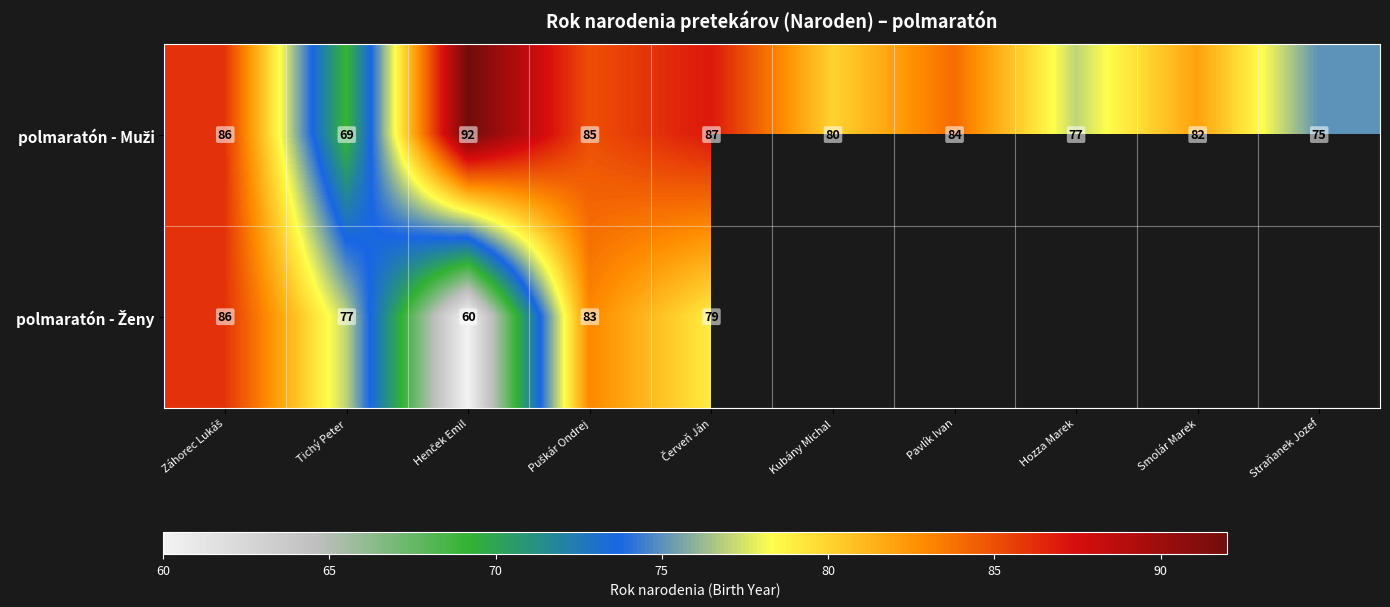

What is the total value across all series at Tichý Peter?

146